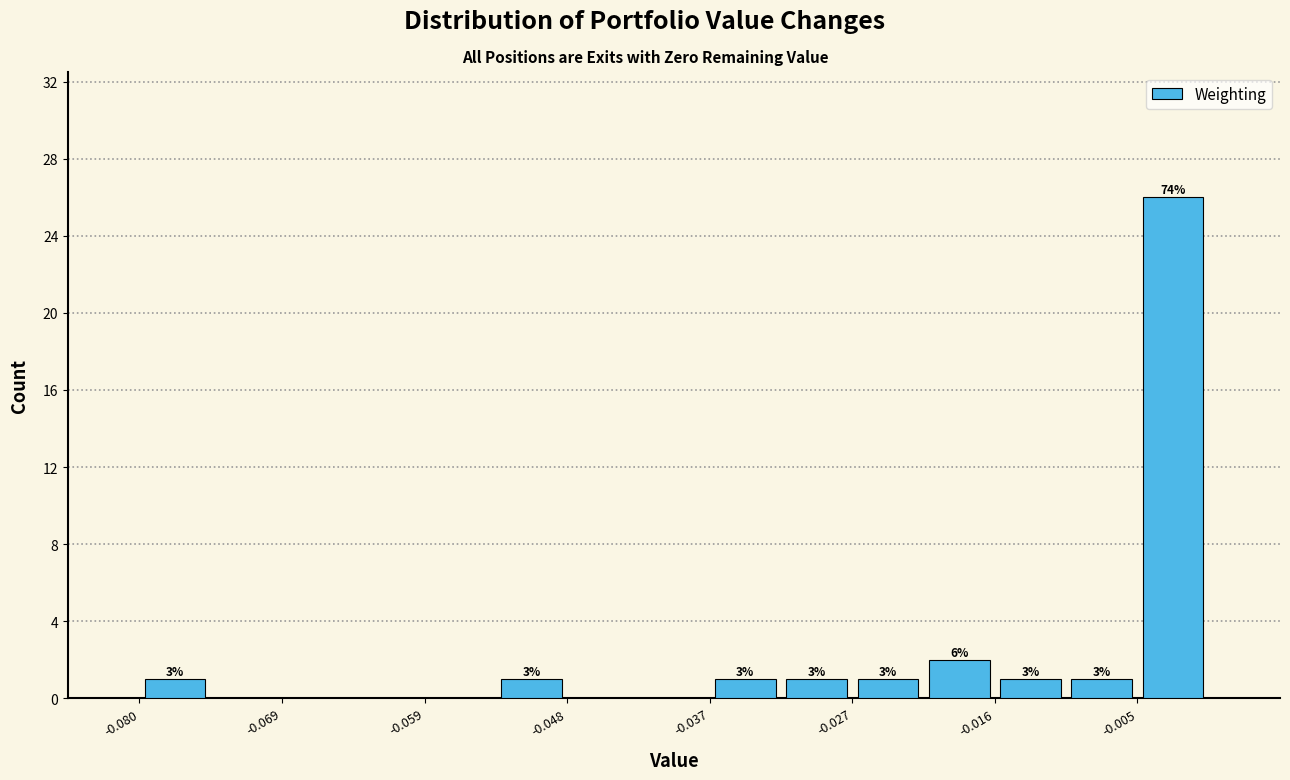

Read against the x-axis, roughly where is the centre of the tallest bar?

-0.002